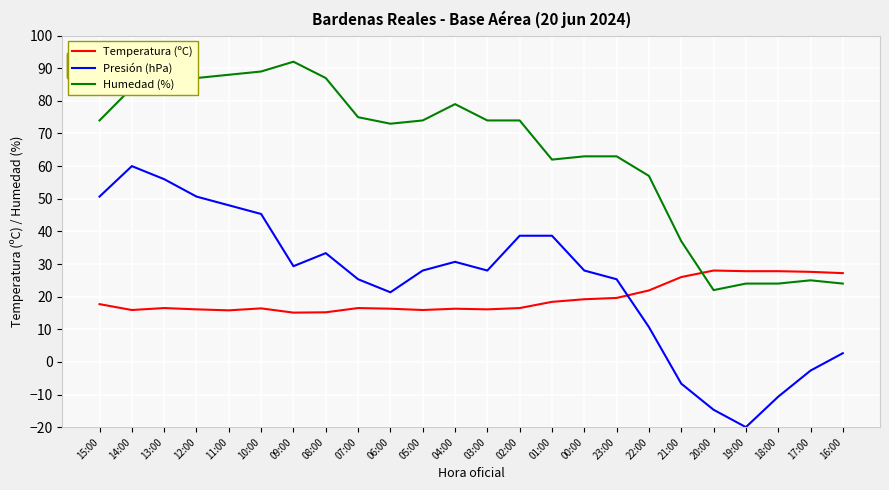

How many lines are shown in the chart?

3